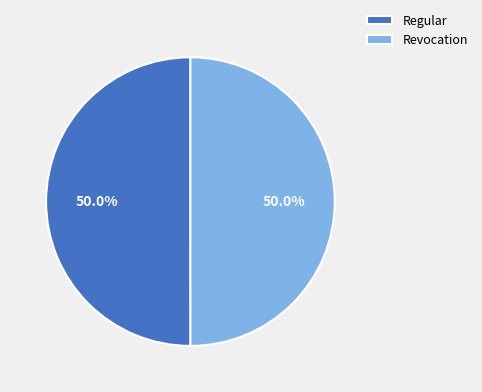

How many segments does this pie chart have?

2